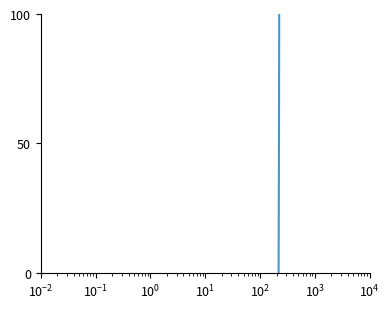

Reading right to left, what are all the values shown in this chart?

100.0	95.3	90.9	86.5	82.2	77.9	73.9	69.9	65.9	62.1	58.4	54.7	51.0	47.8	44.5	41.2	37.8	34.8	31.8	28.9	26.0	23.3	20.6	18.0	15.4	13.0	10.6	8.3	6.3	4.0	2.0	0.0